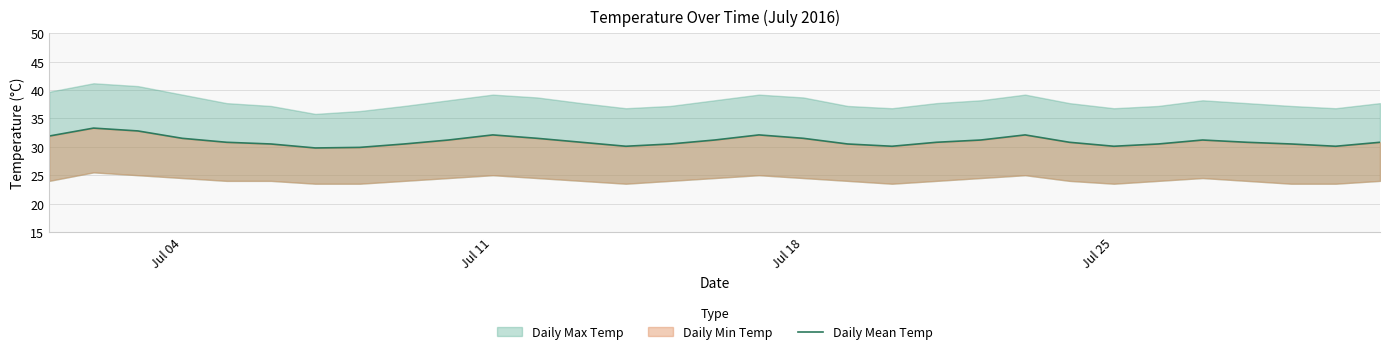

What is the difference between the second highest and second lowest values?

2.9